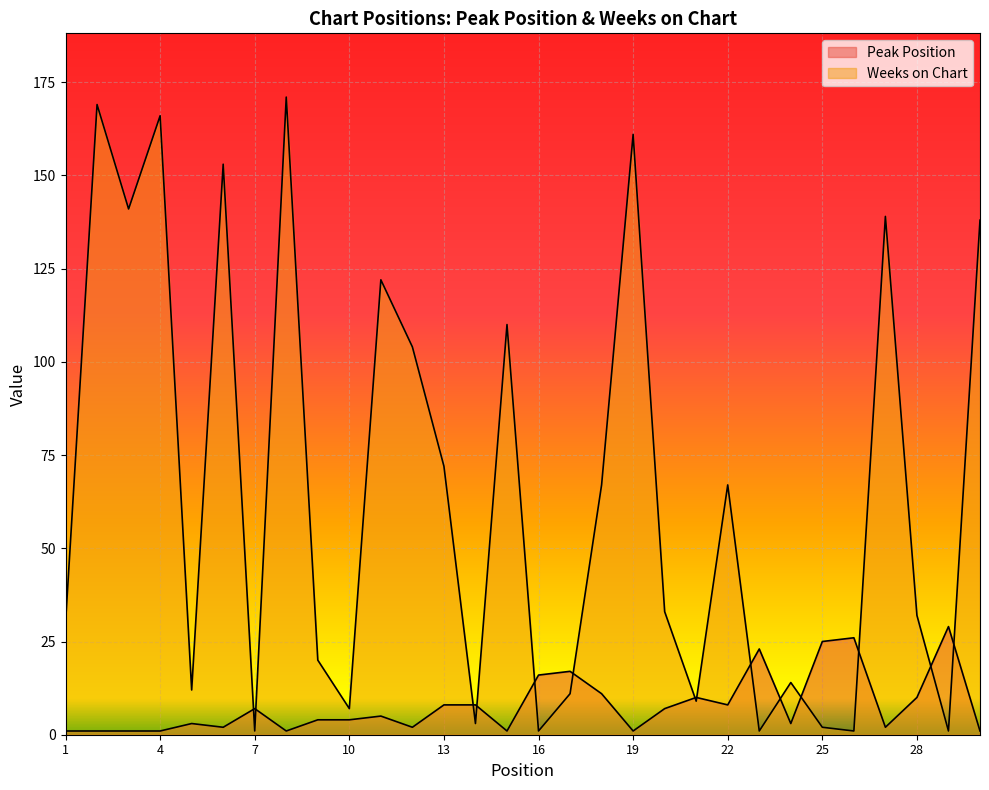

How many times do Weeks on Chart and Peak Position cross each other?

14